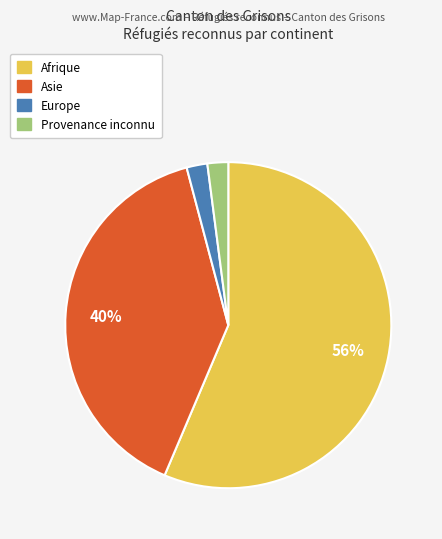

What percentage is the Europe slice, to the nearest percent?

2%